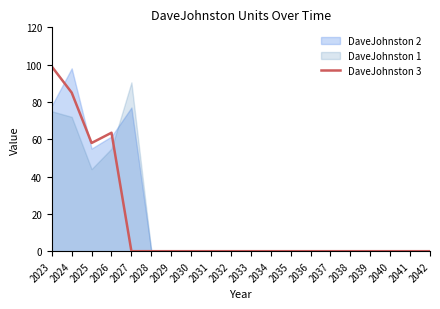

The value of DaveJohnston 3 at 2031 is 52.3. True or false?

False